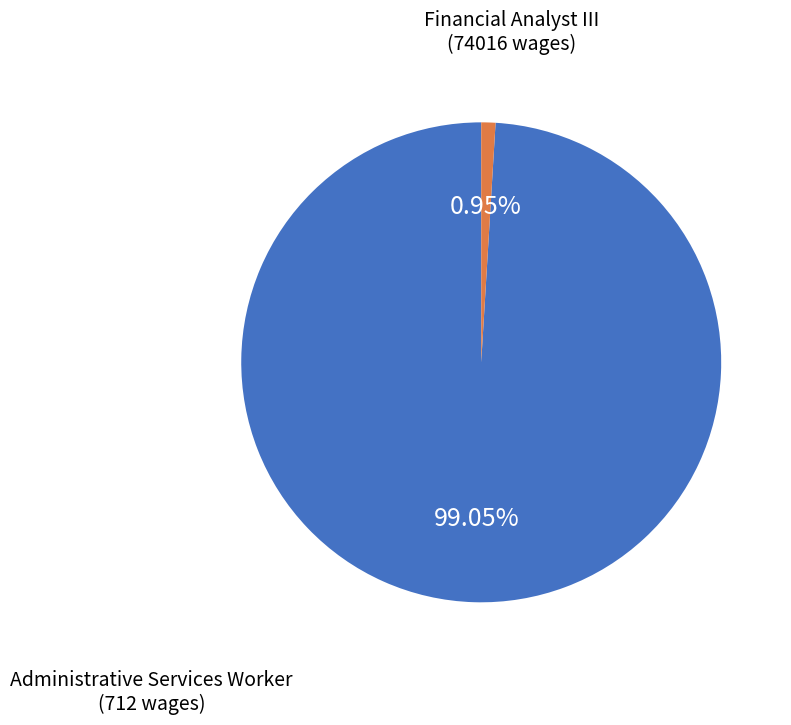

Is there any slice that represents more than half of the pie?

Yes